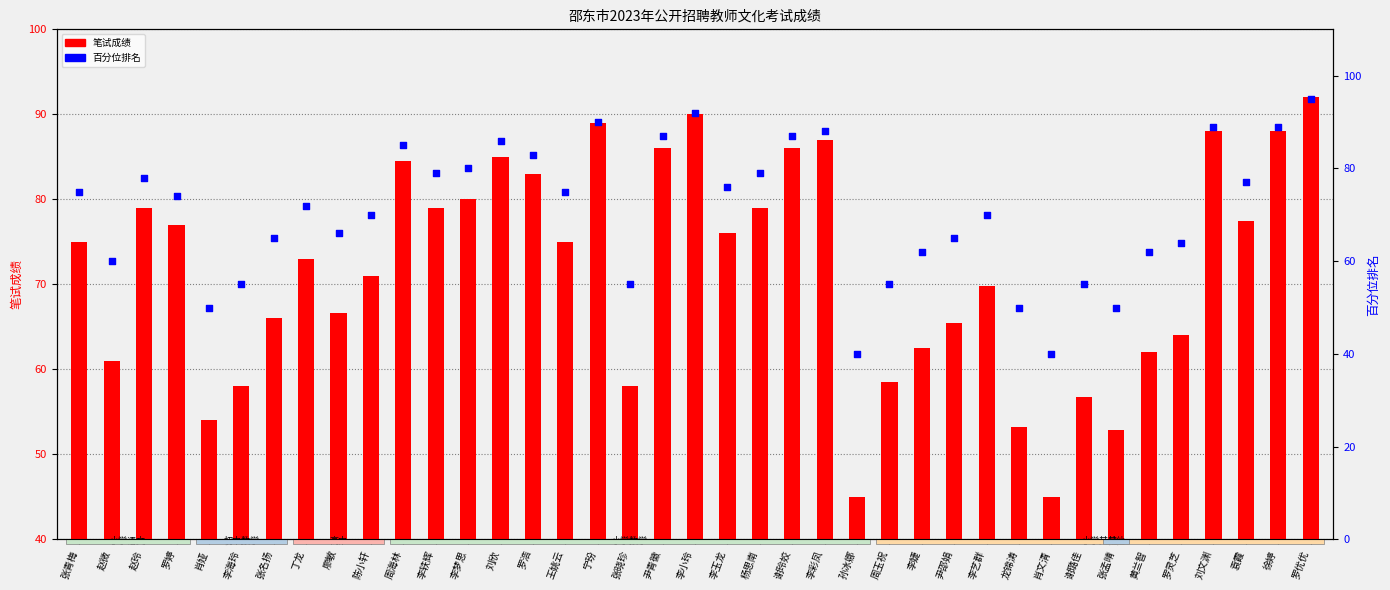

Which series reaches the minimum Y coordinate?

百分位排名